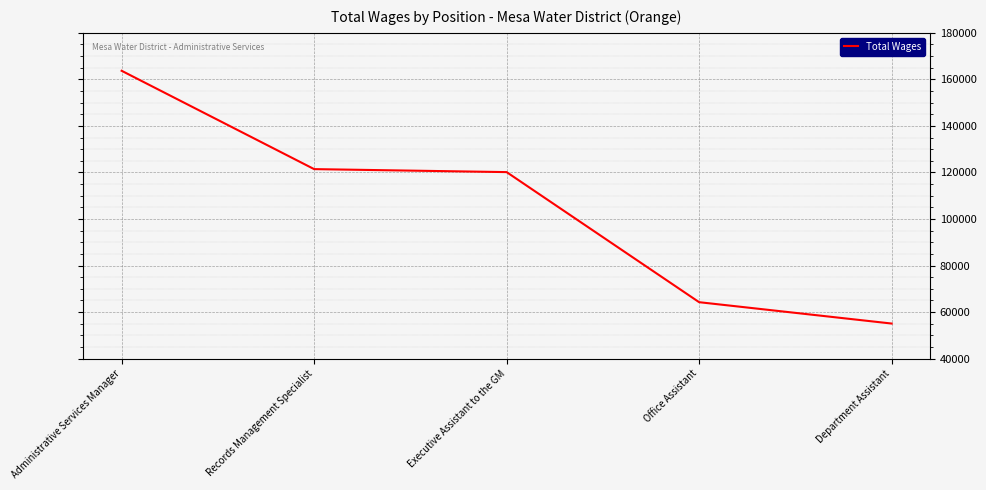

Which label corresponds to the smallest value in the chart?

Department Assistant